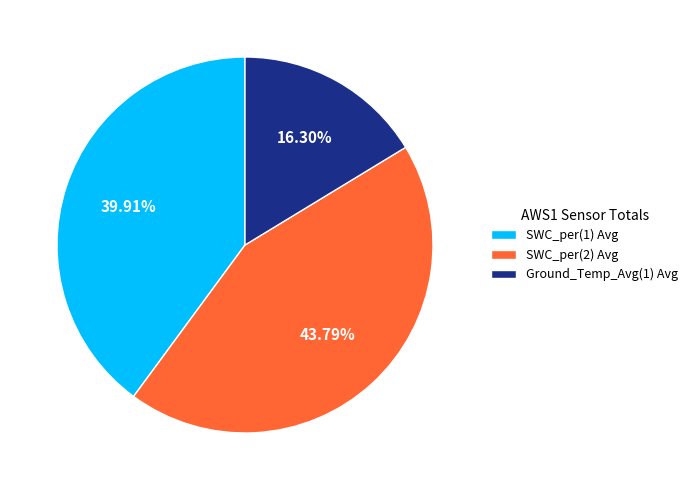

Count the number of slices in the pie.

3